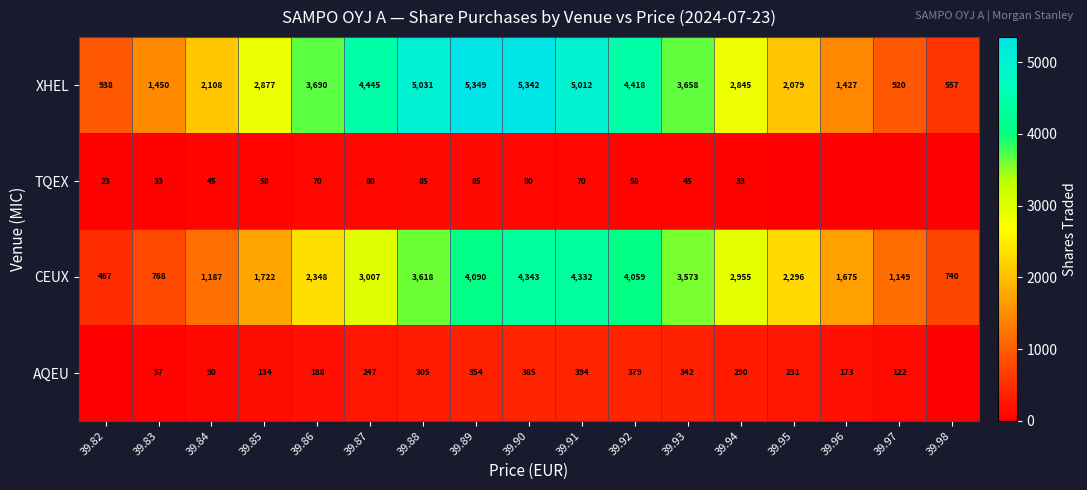

At which label is XHEL closest to 2953?

39.85